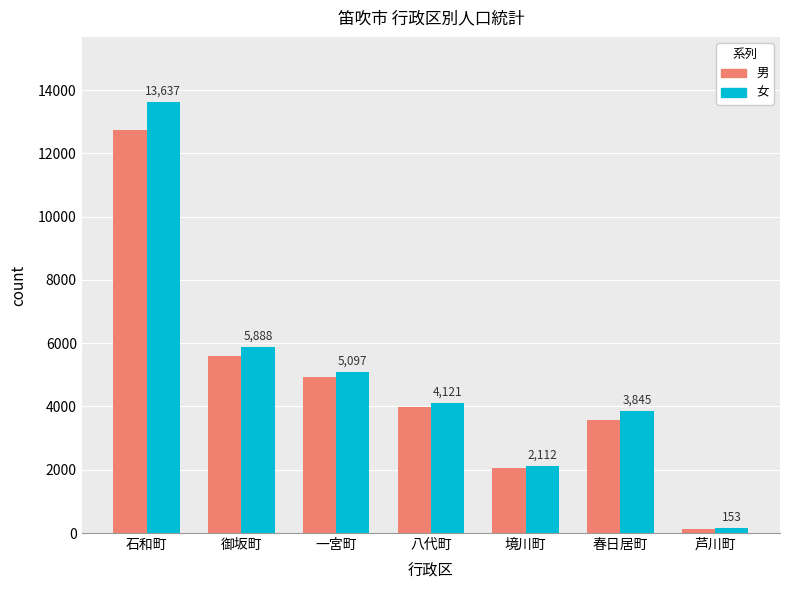

How many bars are there in total?

14